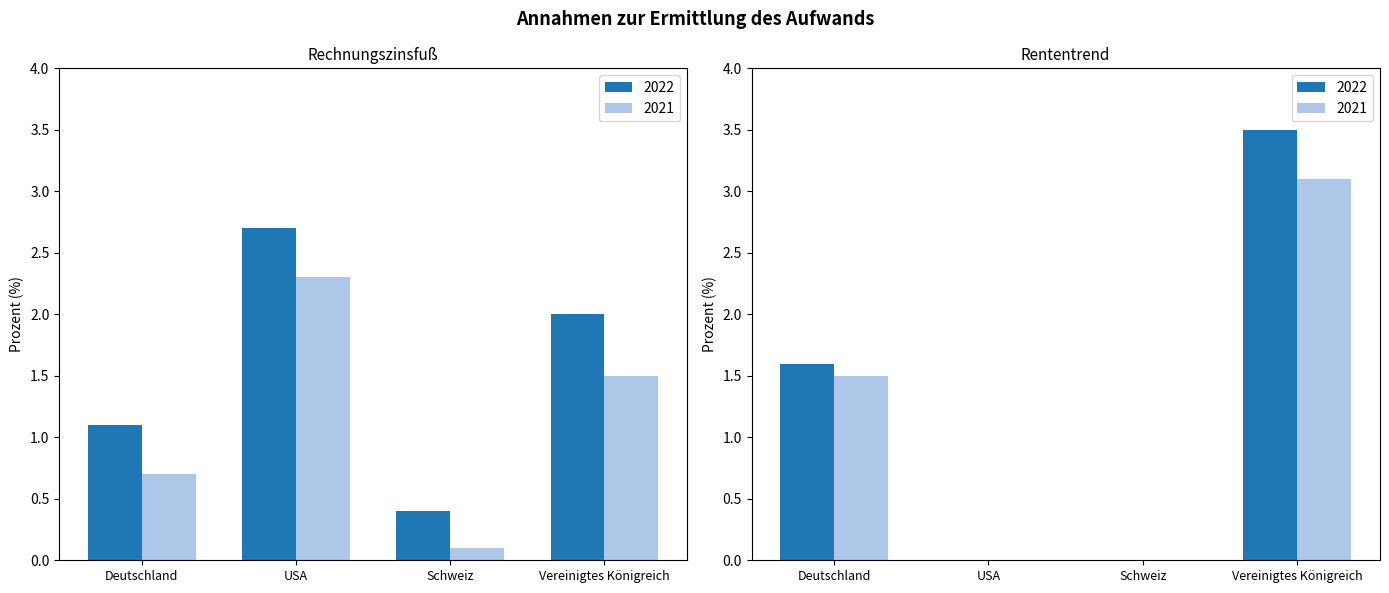

Rank the series by their average value, from lowest to highest.

Rententrend, Rechnungszinsfuß